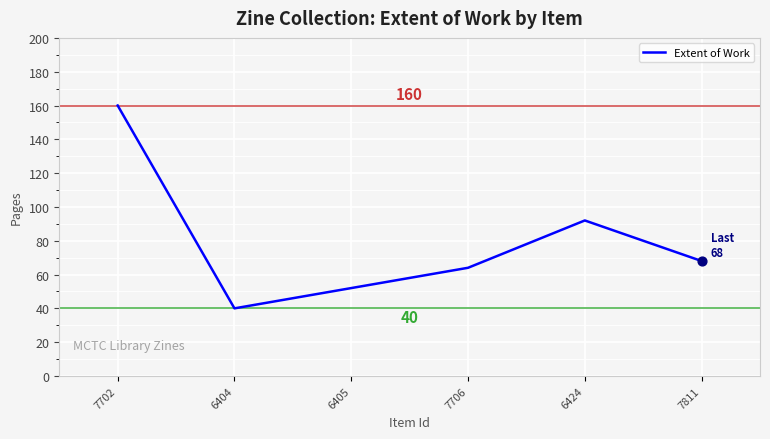

Which has a higher value, 7706 or 7702?

7702